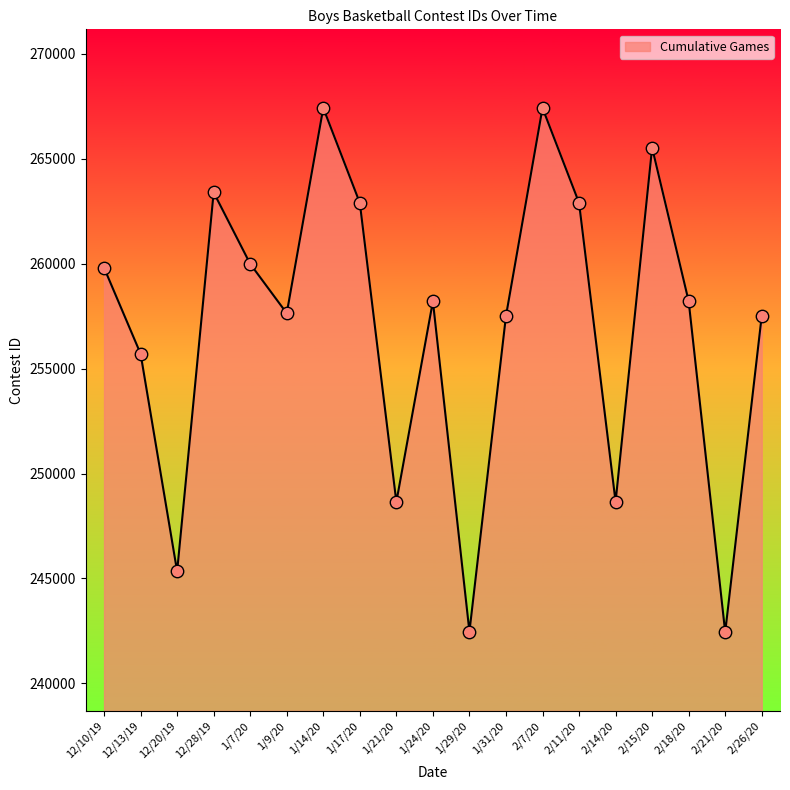

Approximately how many times larger is the value at 12/28/19 compared to 2/7/20?

1.0